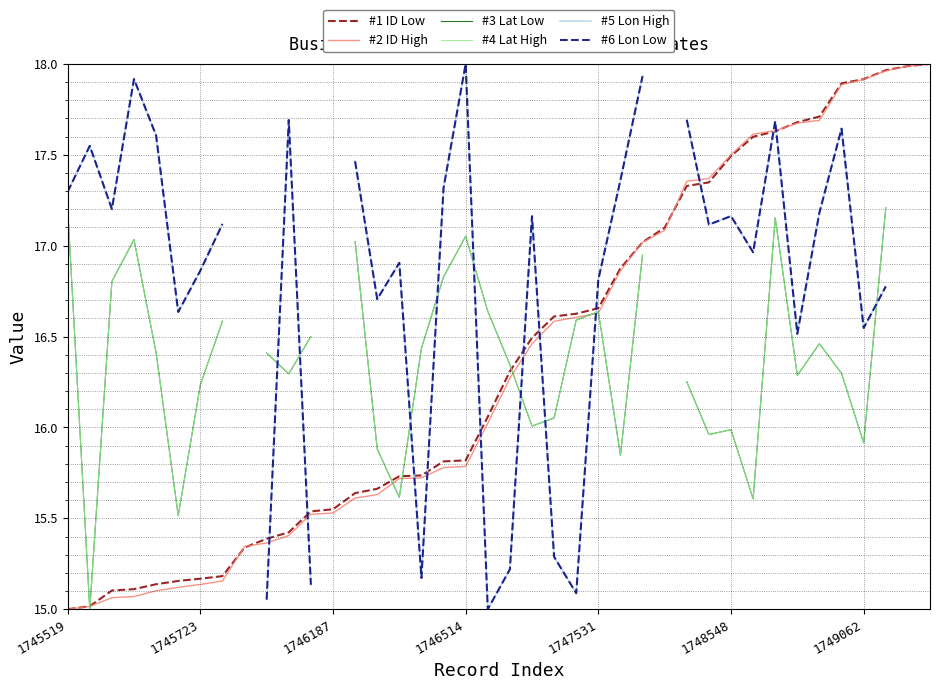

What is the minimum value for #1 ID Low?

15.0